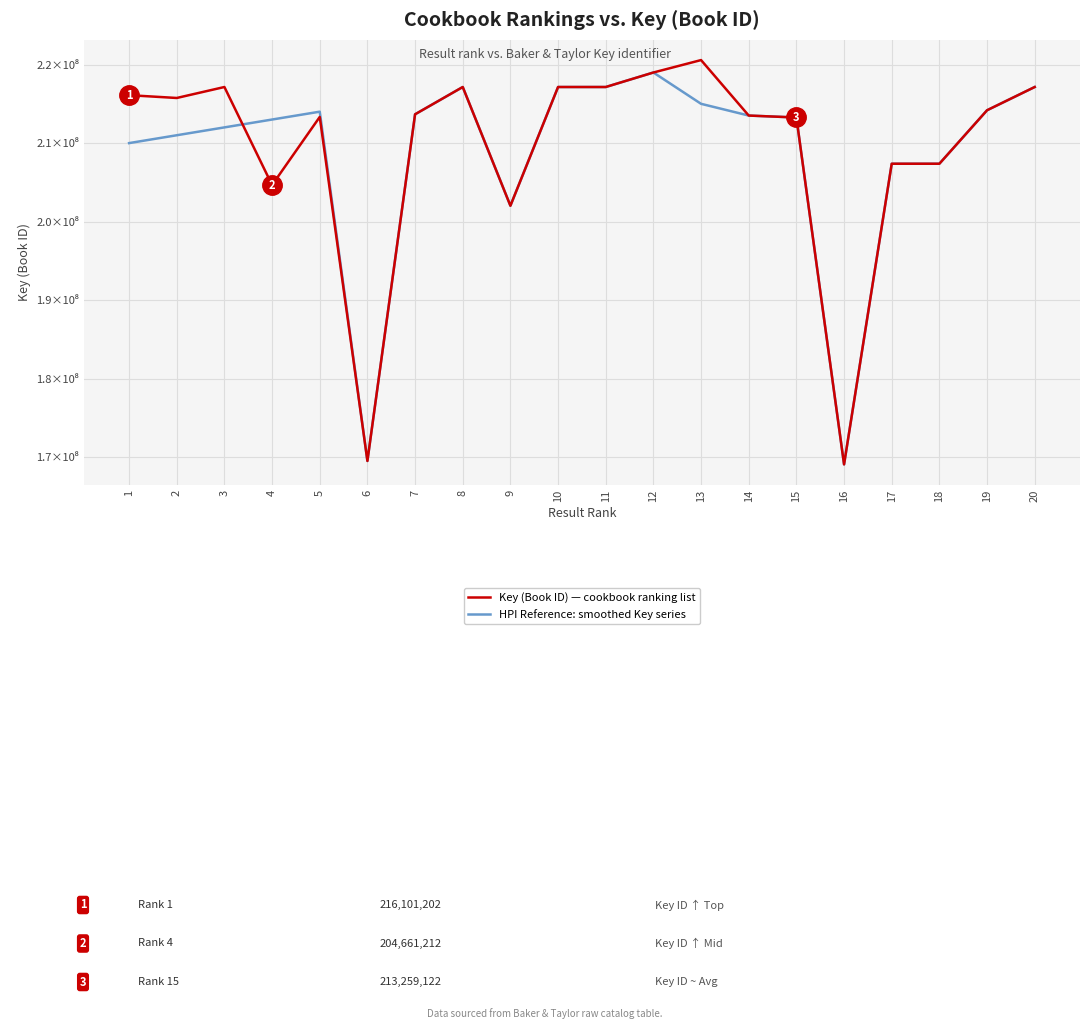

At which category is the sum across all series the highest?

12